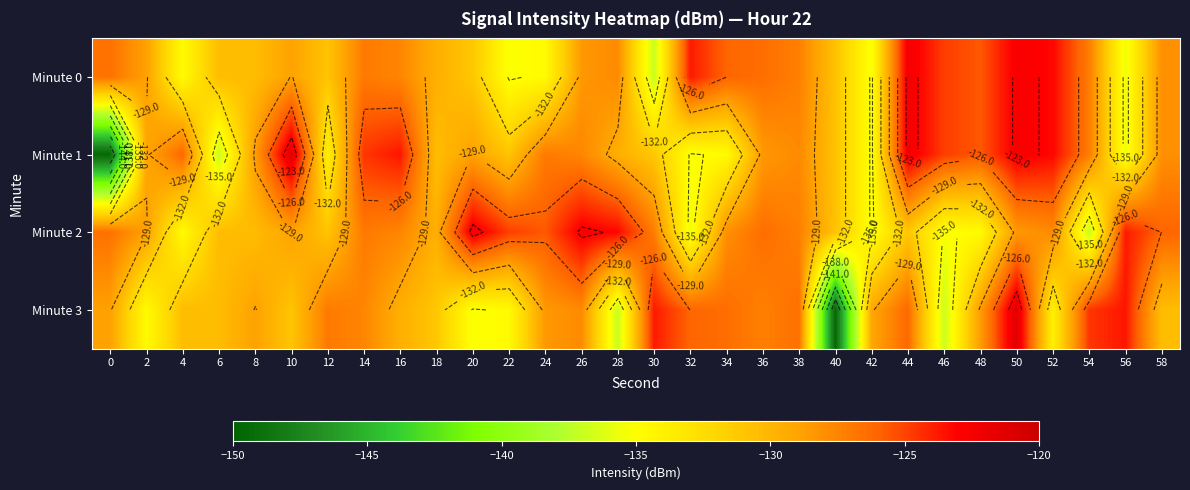

At how many categories does at least one series exceed -139?

30